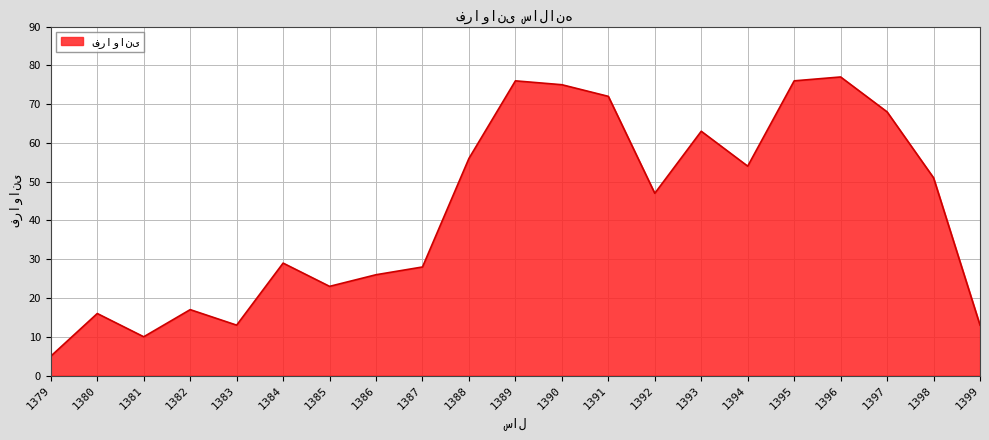

The value at 1386 is 45. True or false?

False